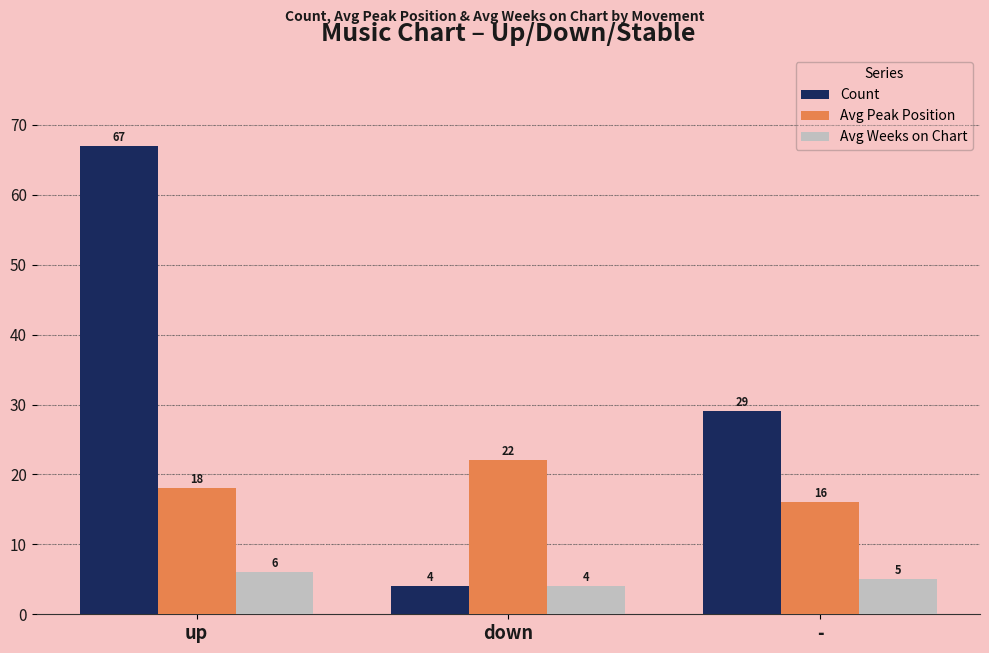

The value of Avg Peak Position at down is 32. True or false?

False